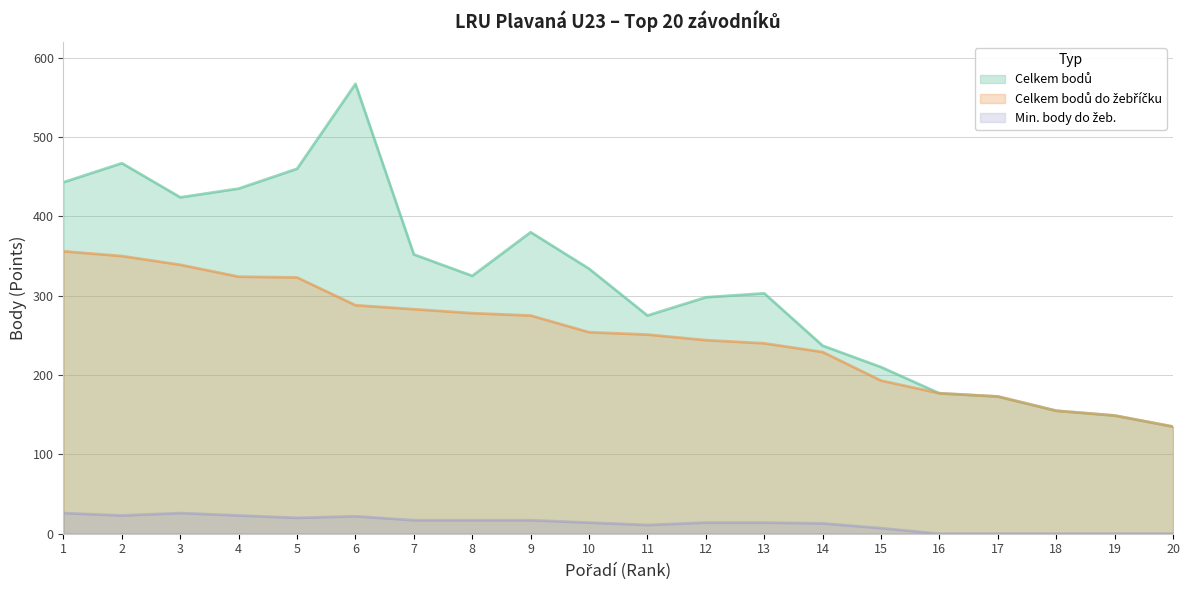

What is the difference between the Min. body do žeb. values at 5 and 7?

3